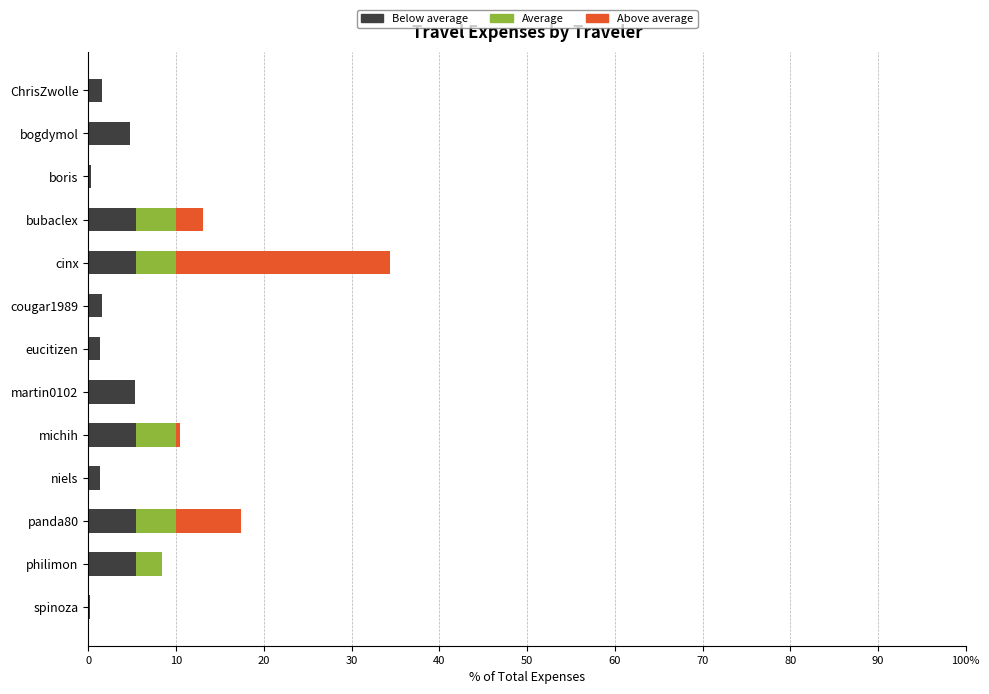

What are all the series names shown in the legend?

Below average, Average, Above average